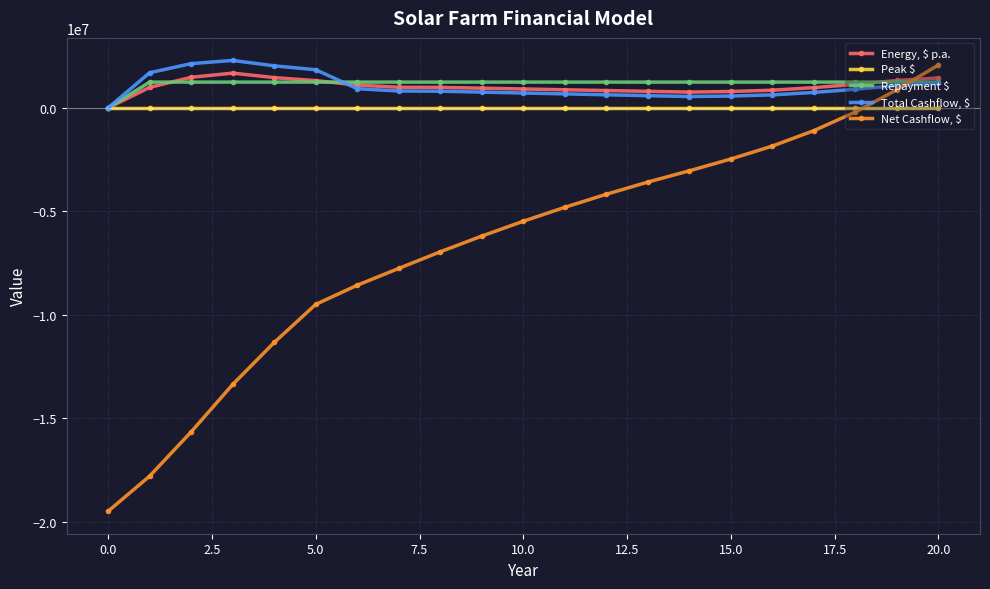

What is the minimum value shown in the chart?

-19500000.0